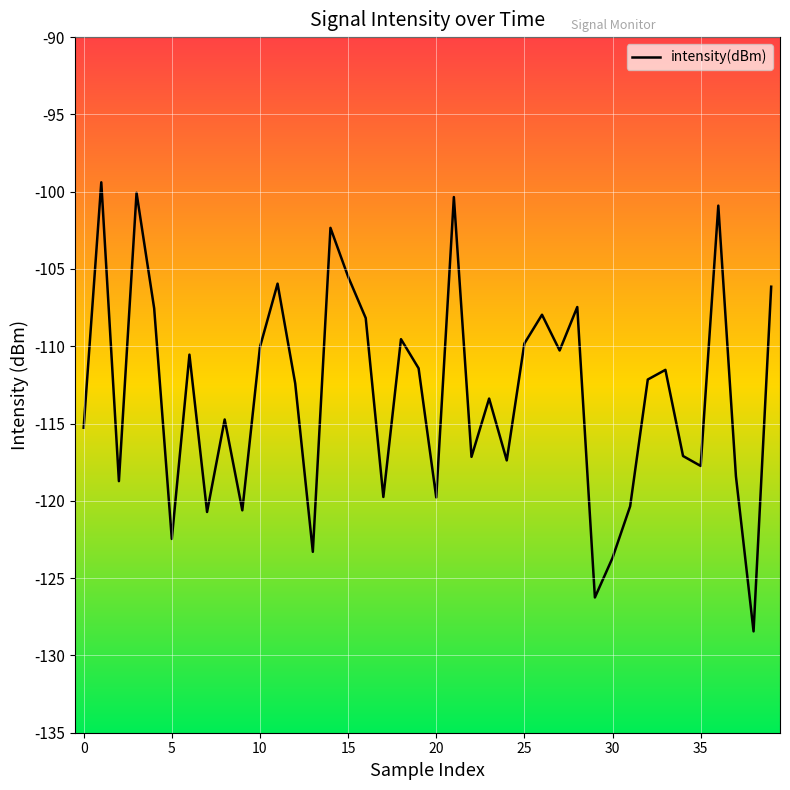

What is the difference between the maximum and minimum values?

29.1